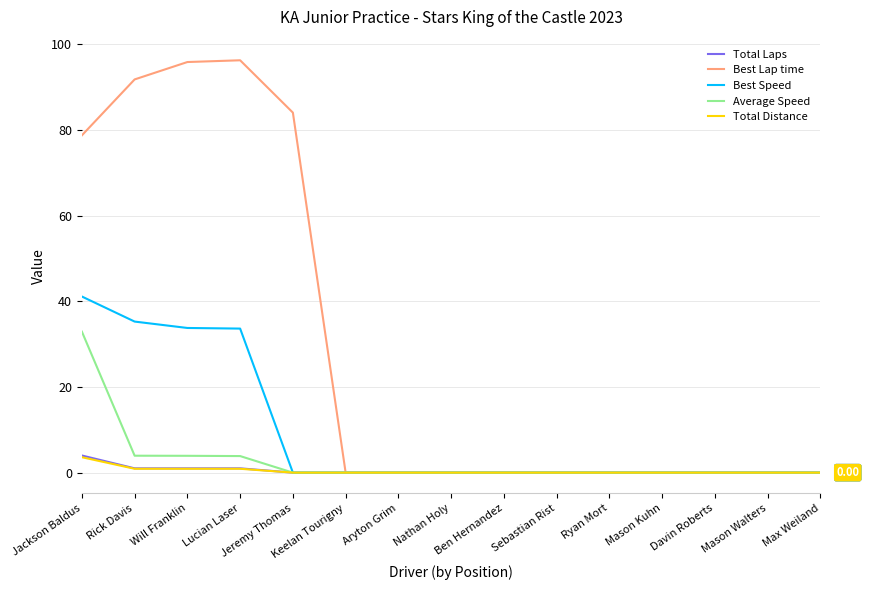

Which series has the largest total across all categories?

Best Lap time